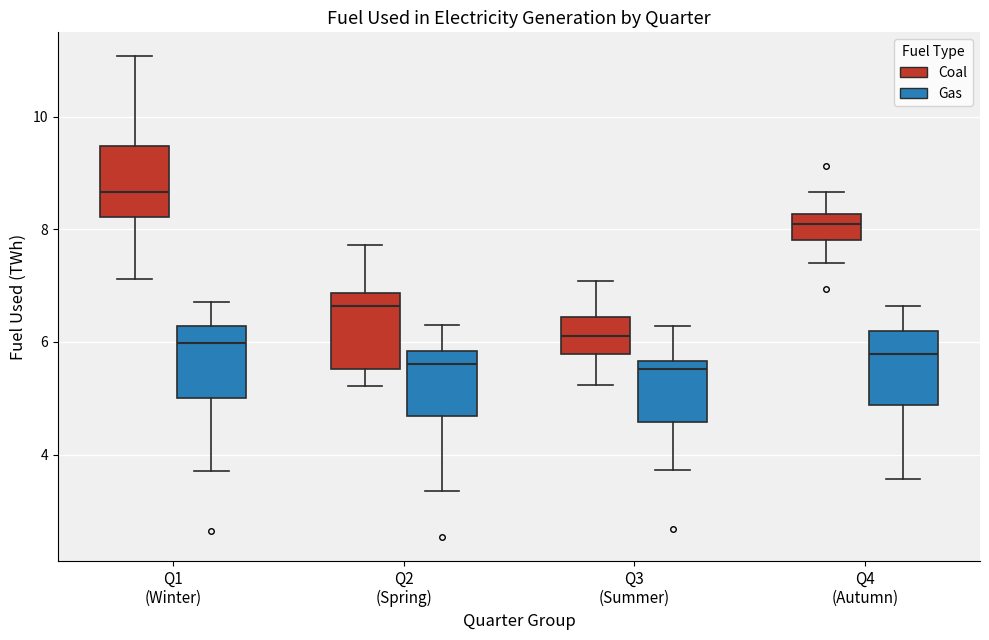

Reading left to right, transcribe this box plot: for each box, give where its median line is, the range the box spans, and where its two whiskers end, as read against the y-axis. The values are not printed on the chart, so give them approximately, as read against the axis.

Q1 (Winter) (Coal): median 8.6, box 8.2 to 9.4, whiskers 7.2 to 11.0
Q1 (Winter) (Gas): median 6.0, box 5.0 to 6.2, whiskers 3.8 to 6.8
Q2 (Spring) (Coal): median 6.6, box 5.6 to 6.8, whiskers 5.2 to 7.8
Q2 (Spring) (Gas): median 5.6, box 4.6 to 5.8, whiskers 3.4 to 6.2
Q3 (Summer) (Coal): median 6.2, box 5.8 to 6.4, whiskers 5.2 to 7.0
Q3 (Summer) (Gas): median 5.6 (just below the box's upper edge), box 4.6 to 5.6, whiskers 3.8 to 6.2
Q4 (Autumn) (Coal): median 8.0, box 7.8 to 8.2, whiskers 7.4 to 8.6
Q4 (Autumn) (Gas): median 5.8, box 4.8 to 6.2, whiskers 3.6 to 6.6